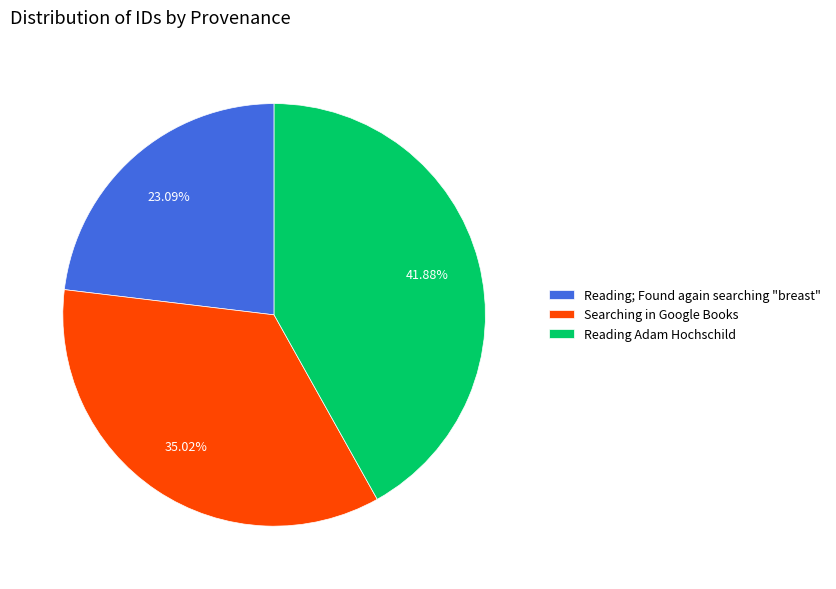

Combined, do Searching in Google Books and Reading; Found again searching "breast" account for over 50%?

Yes